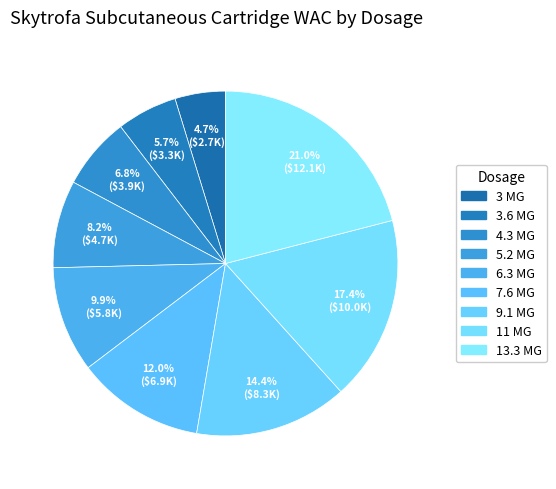

Which slice is the largest?

13.3 MG